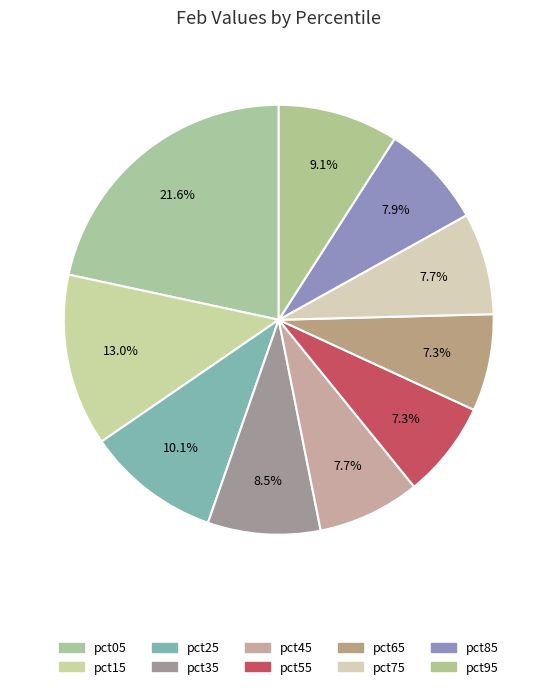

How many segments does this pie chart have?

10